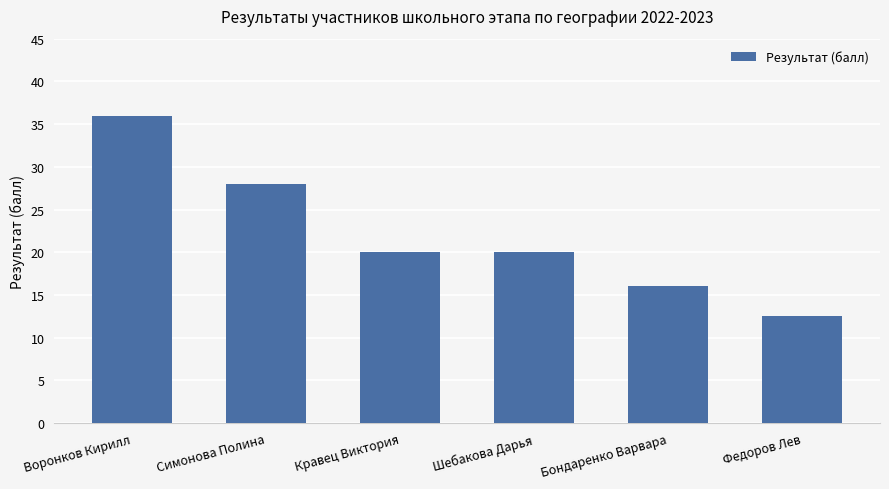

What is the maximum value shown in the chart?

36.0